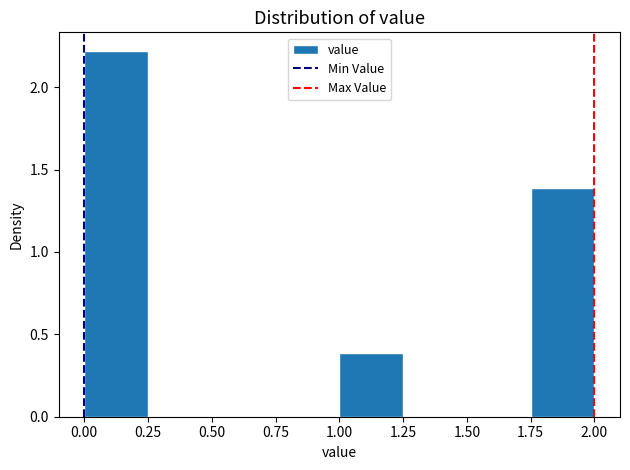

Over which range of the x-axis is the bar tallest?

0.00 to 0.25